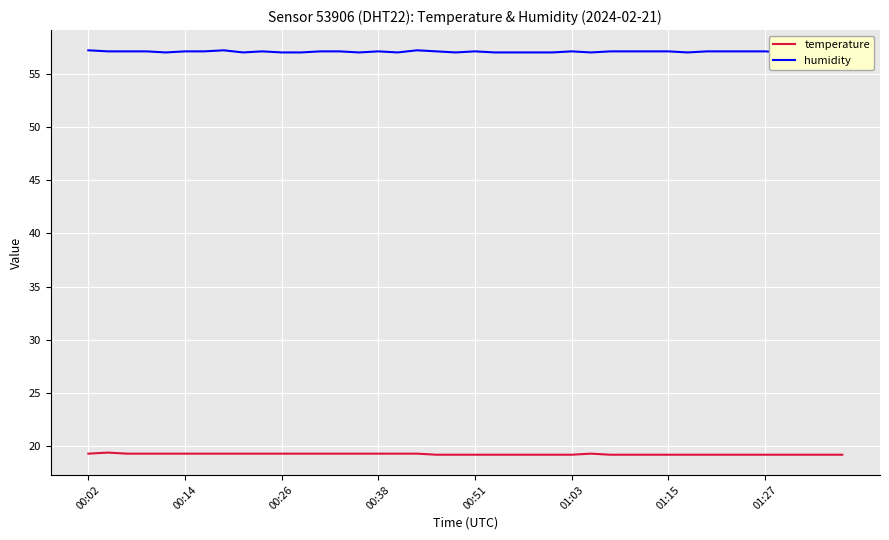

At how many categories does at least one series exceed 55?

40